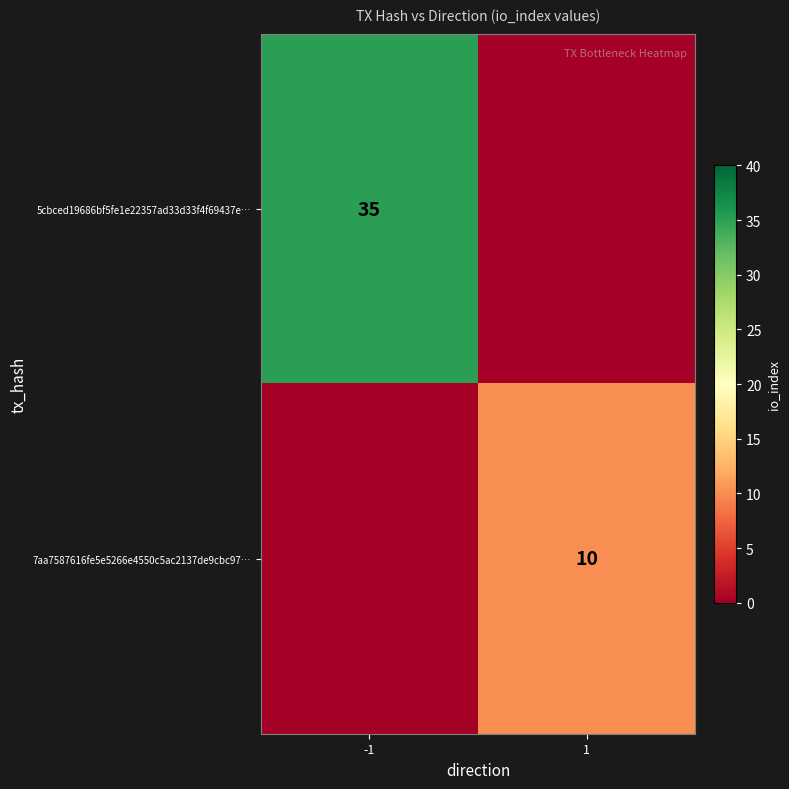

True or false: 7aa7587616fe5e5266e4550c5ac2137de9cbc97… has a value of 10 at 1.

True